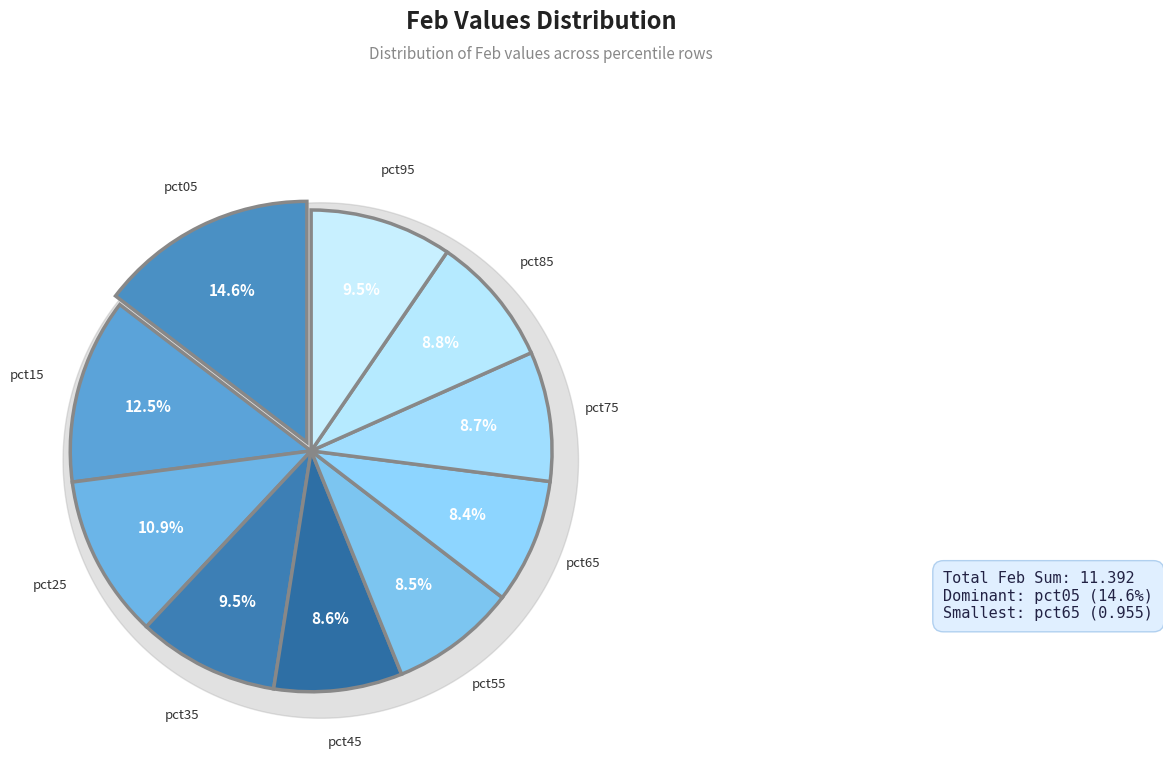

To the nearest percent, what is the difference between the pct15 and pct45 slice percentages?

4%